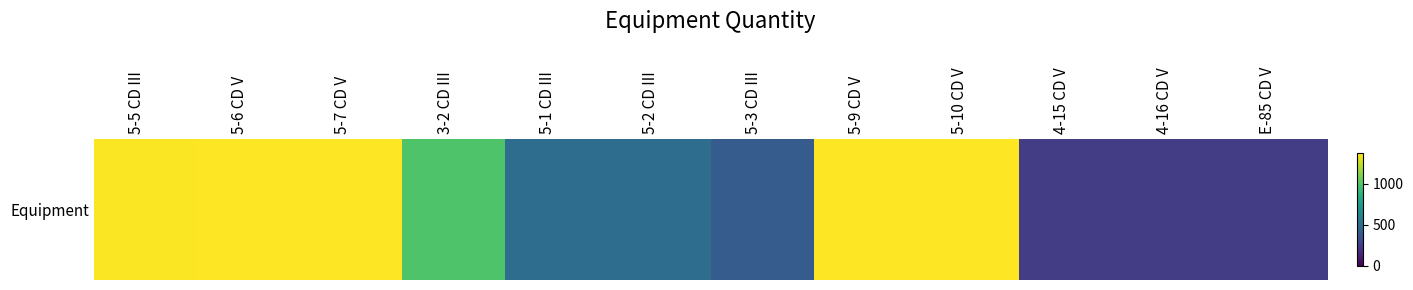

At which category does the chart reach its minimum across all series?

E-85 CD V